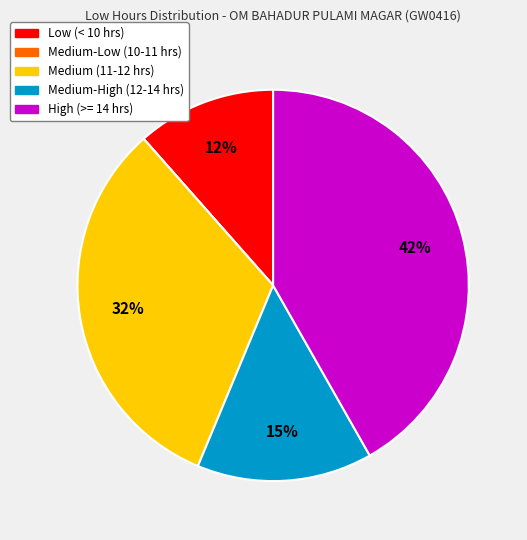

Is there any slice that represents more than half of the pie?

No